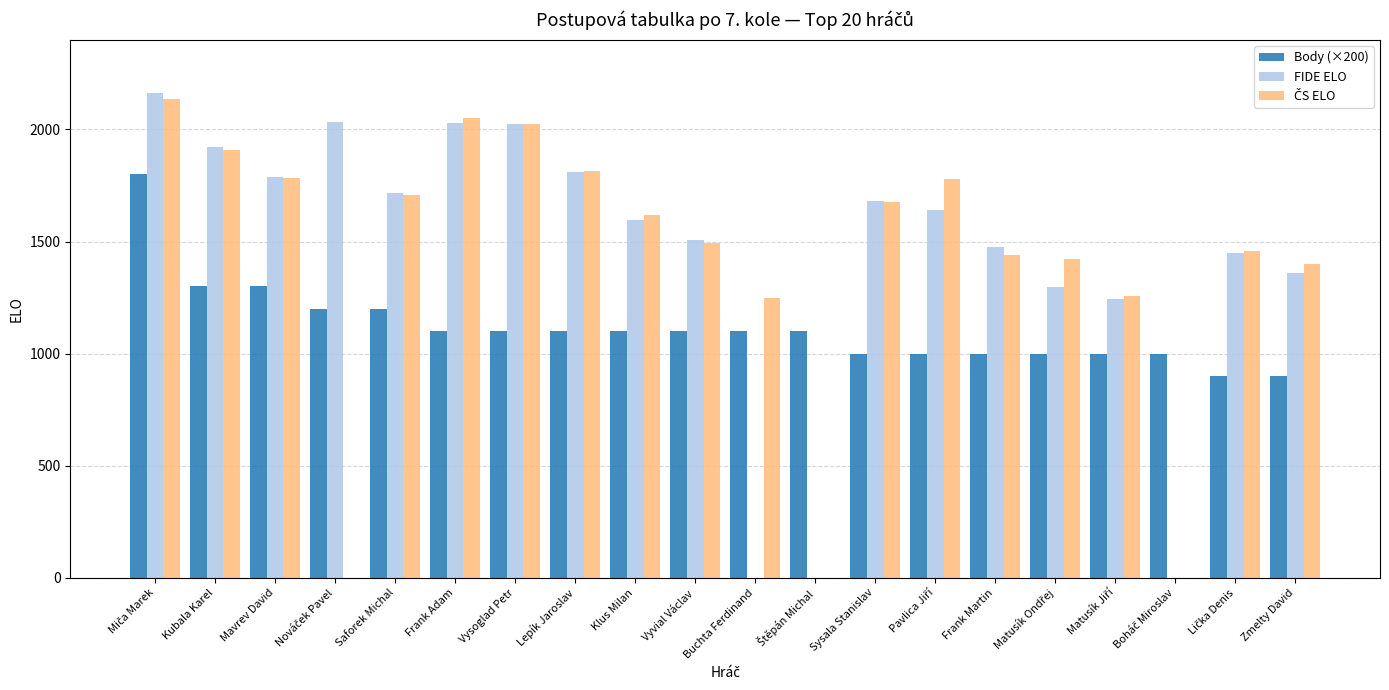

The Body (×200) series shows 900 at Zmelty David. True or false?

True